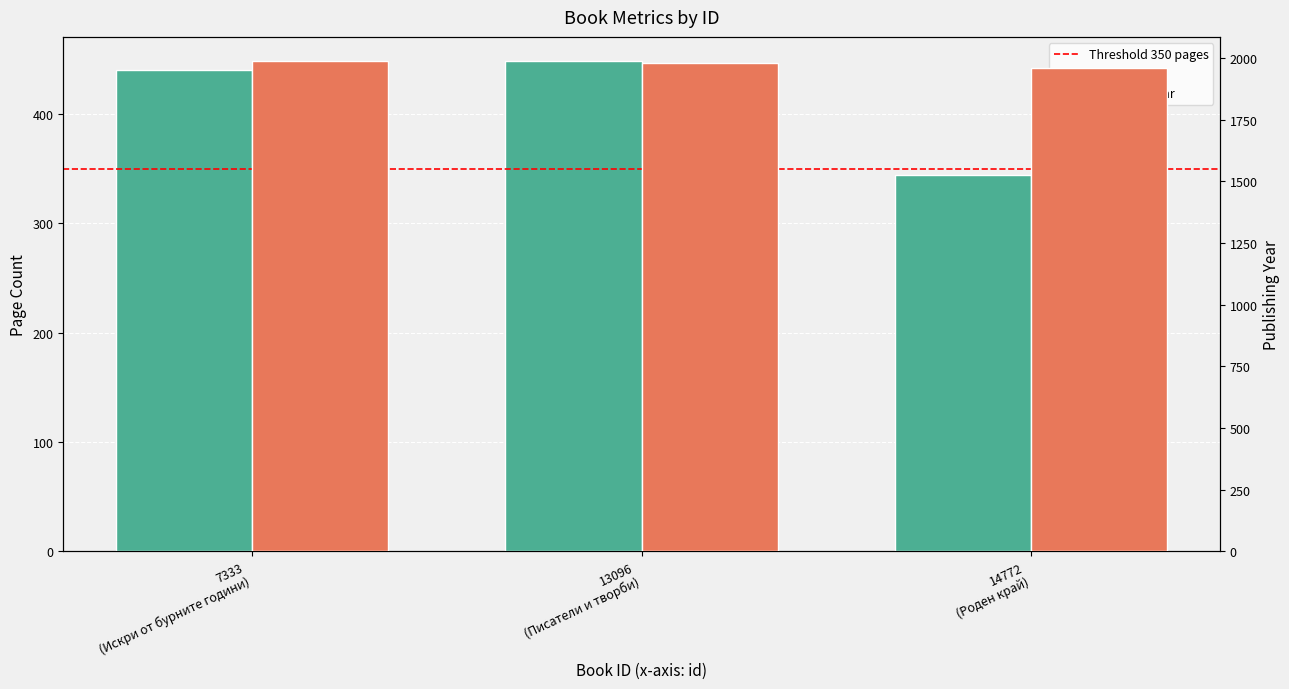

What is the sum of the publishingYear values at 13096 and 14772?

3941